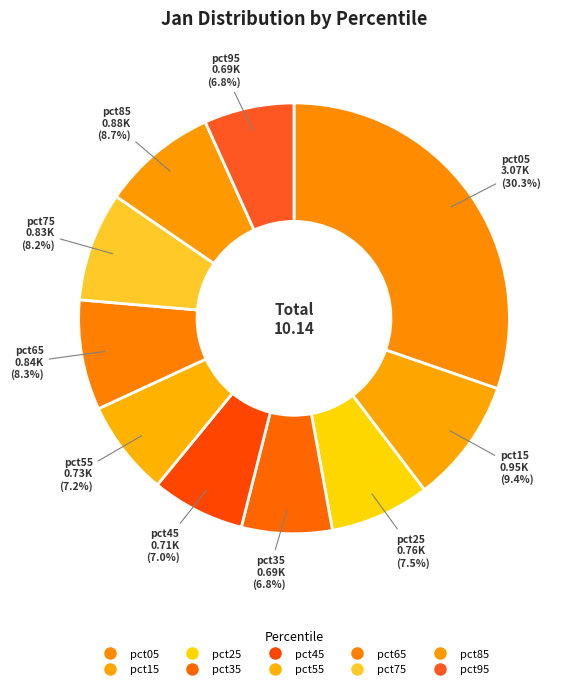

Do pct15 and pct75 together represent more than half of the pie?

No